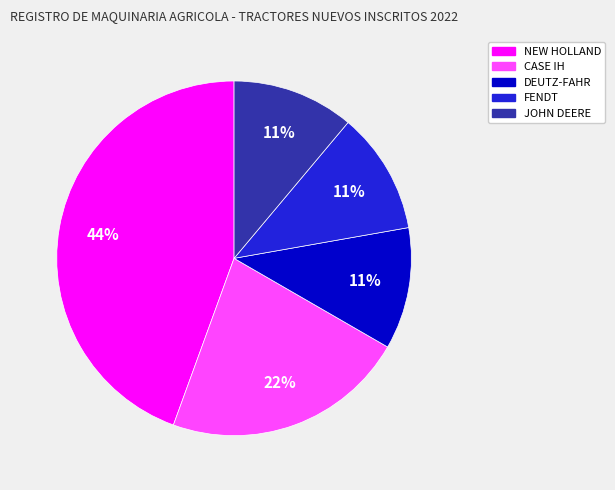

How many segments does this pie chart have?

5